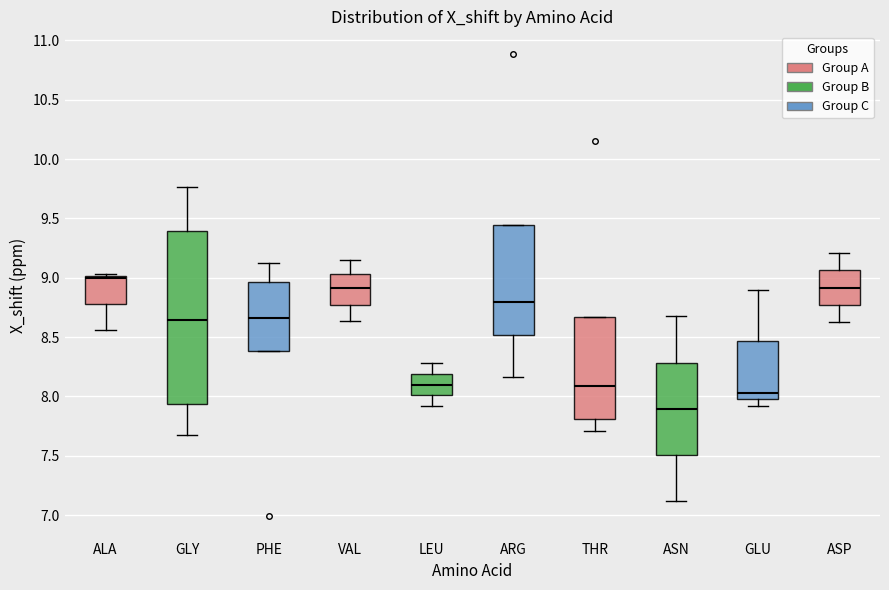

Comparing the boxes themselves (not the whiskers), which one is the tallest?

GLY